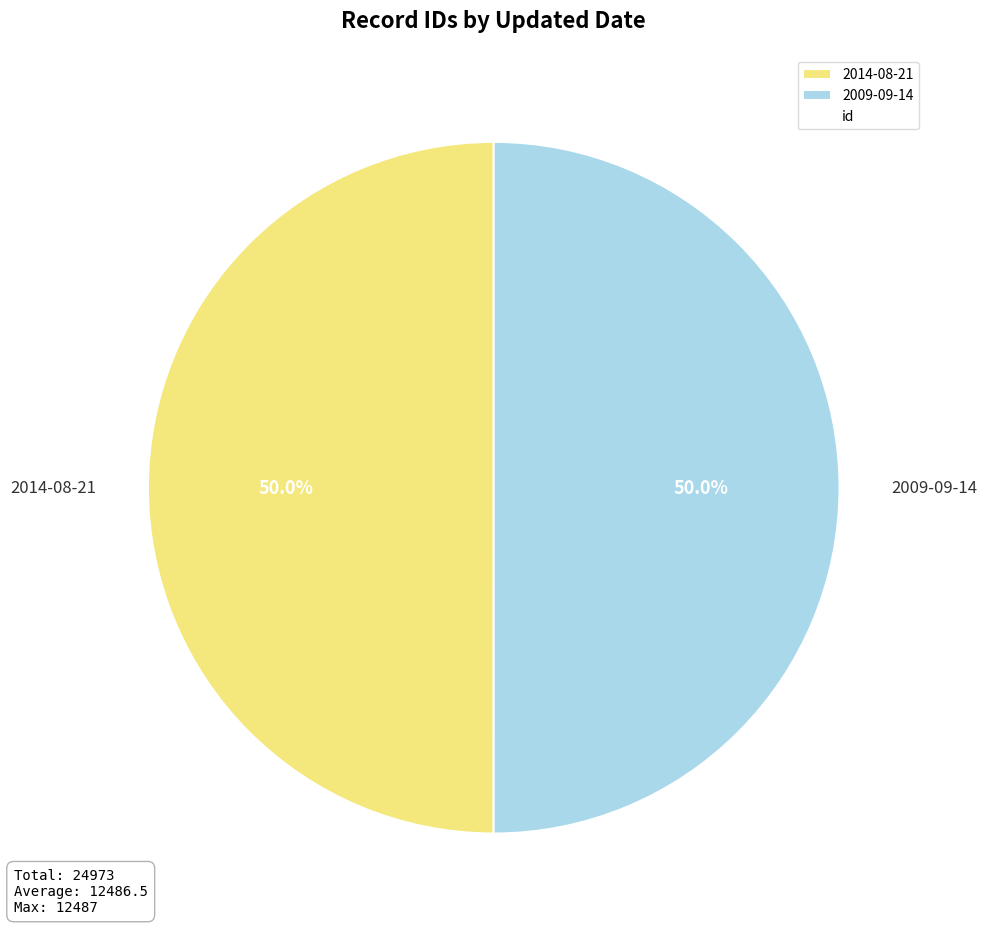

Do 2014-08-21 and 2009-09-14 together represent more than half of the pie?

Yes